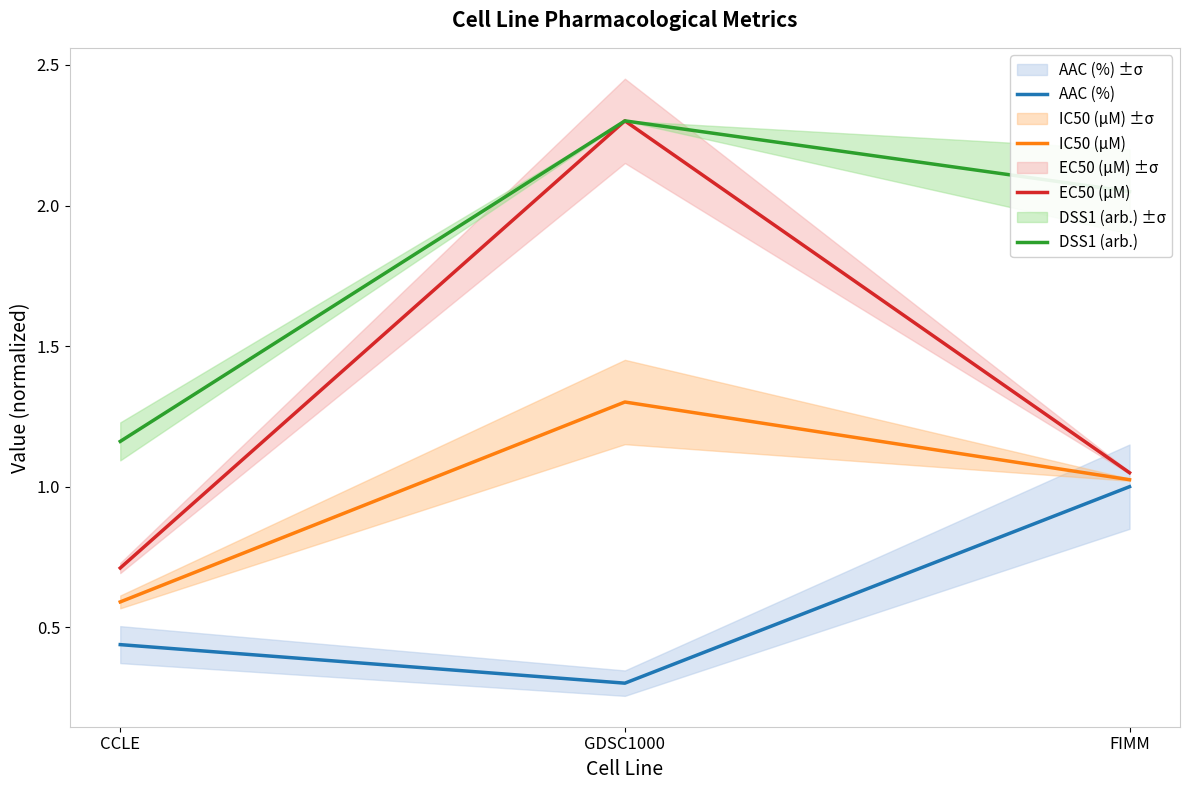

The value of IC50 (µM) at CCLE is 0.2. True or false?

False